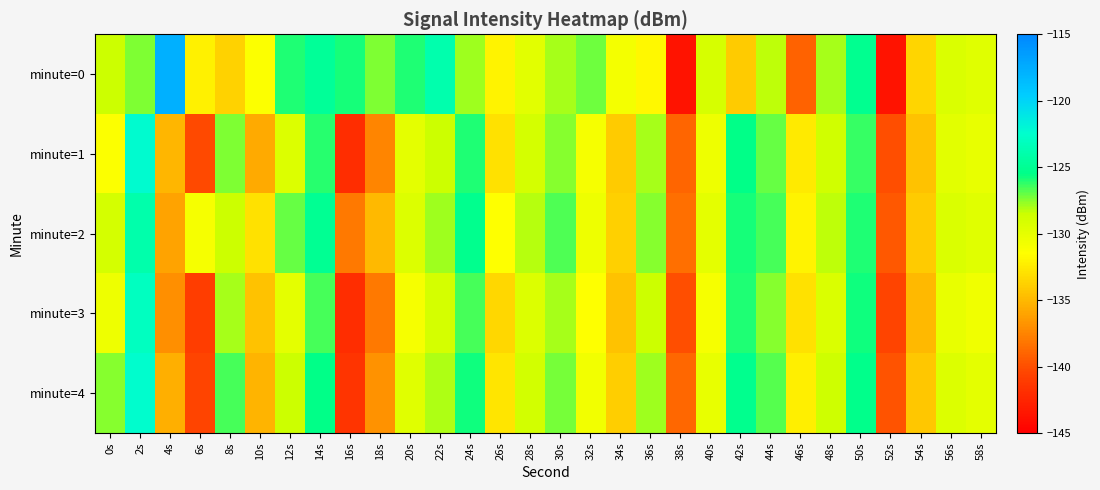

Rank the series by their average value, from lowest to highest.

minute=3, minute=1, minute=4, minute=2, minute=0